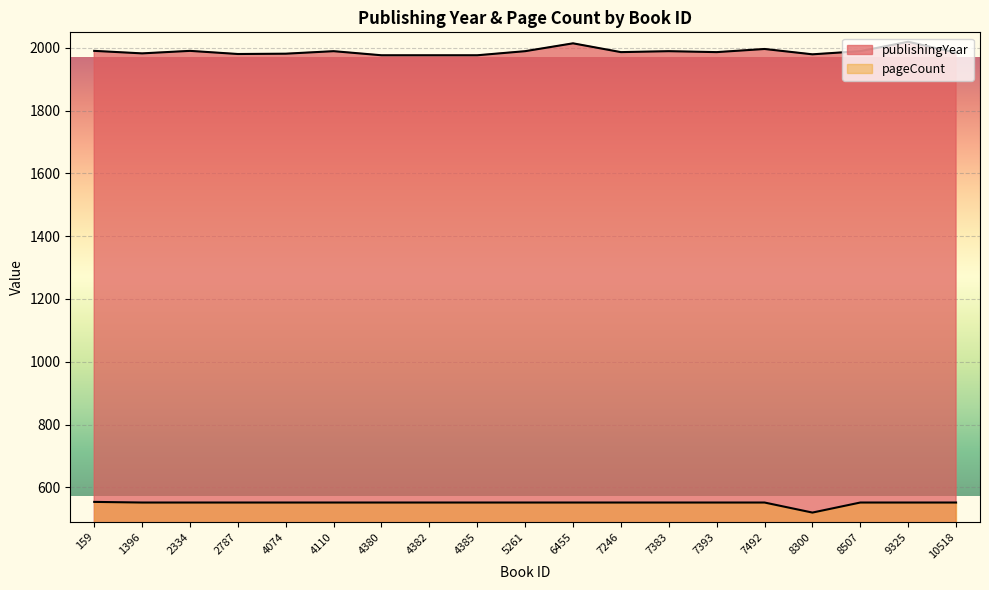

What is the approximate value of pageCount at 10518, to the nearest 5?

550